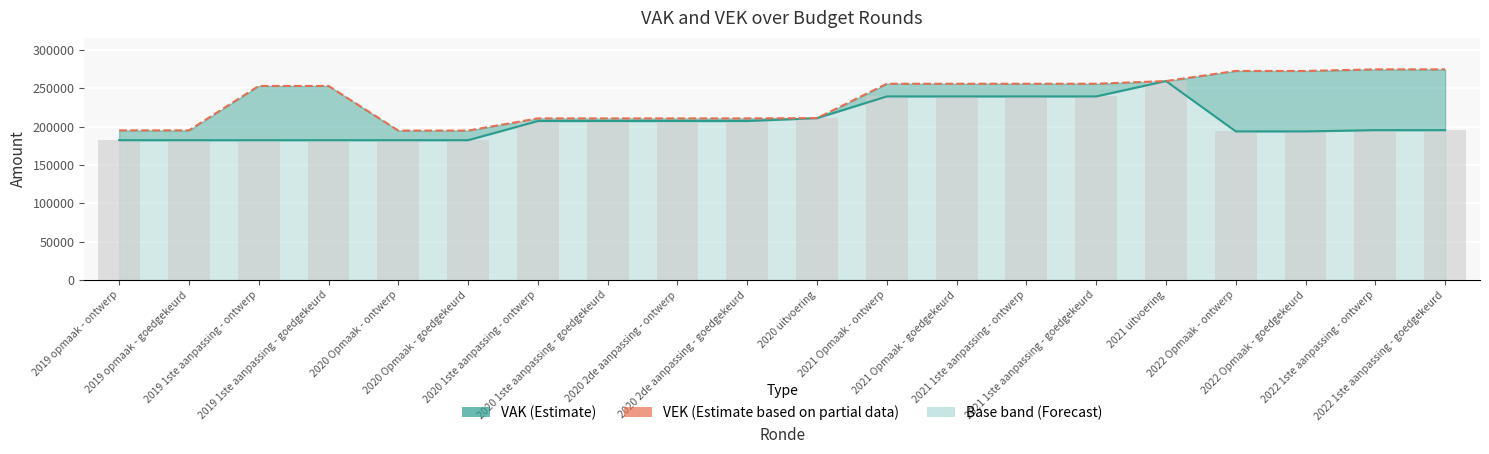

Which series has the widest spread of values?

VEK